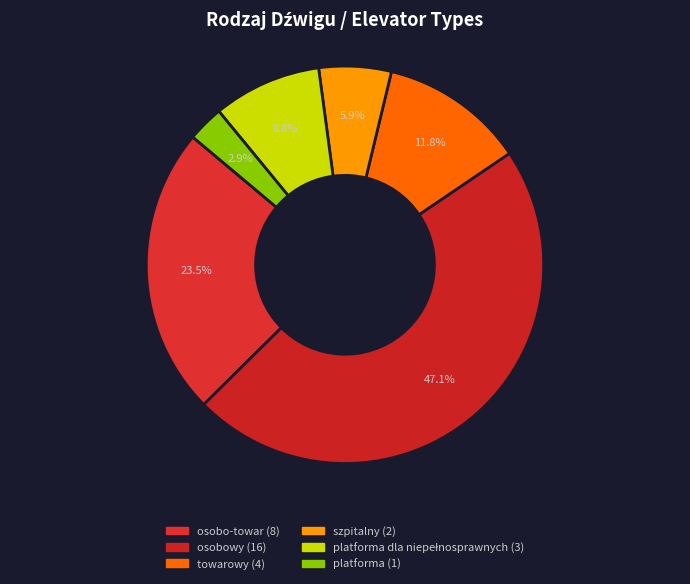

How many segments does this pie chart have?

6